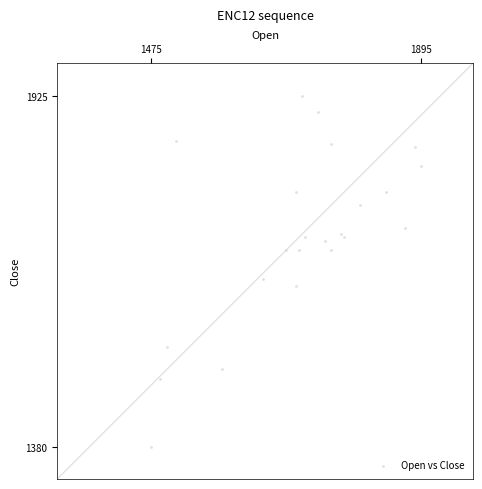

What Y value in the scatter plot is closest to 1652?

1640